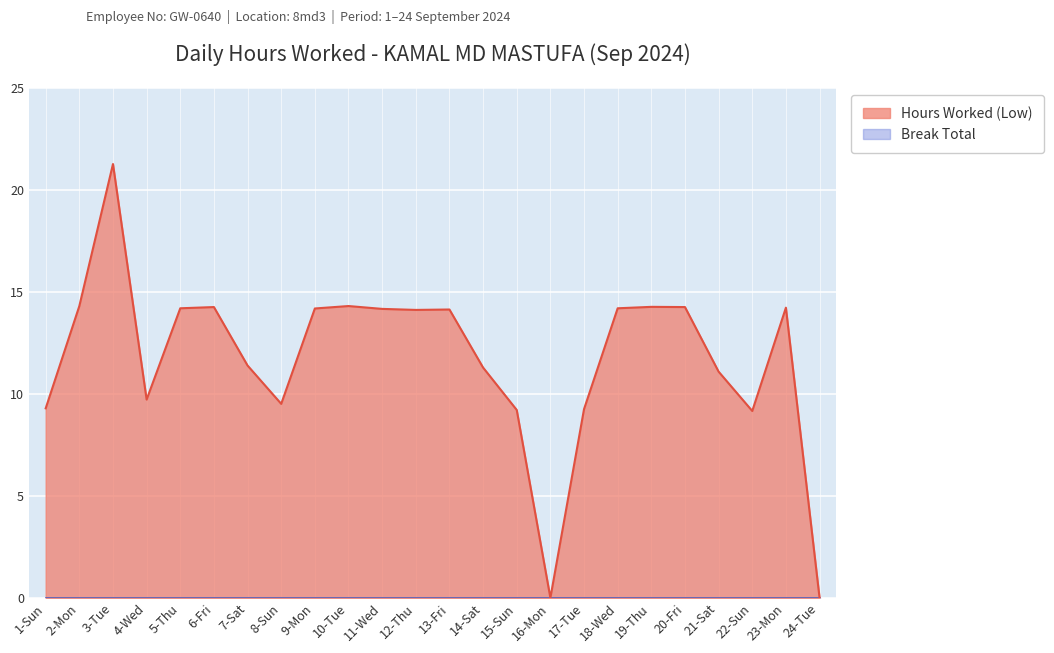

Reading left to right, extract all data points from this chart.

1-Sun=9.3	2-Mon=14.3	3-Tue=21.3	4-Wed=9.7	5-Thu=14.2	6-Fri=14.3	7-Sat=11.4	8-Sun=9.5	9-Mon=14.2	10-Tue=14.3	11-Wed=14.2	12-Thu=14.1	13-Fri=14.2	14-Sat=11.3	15-Sun=9.2	16-Mon=0.0	17-Tue=9.3	18-Wed=14.2	19-Thu=14.3	20-Fri=14.3	21-Sat=11.1	22-Sun=9.2	23-Mon=14.2	24-Tue=0.0